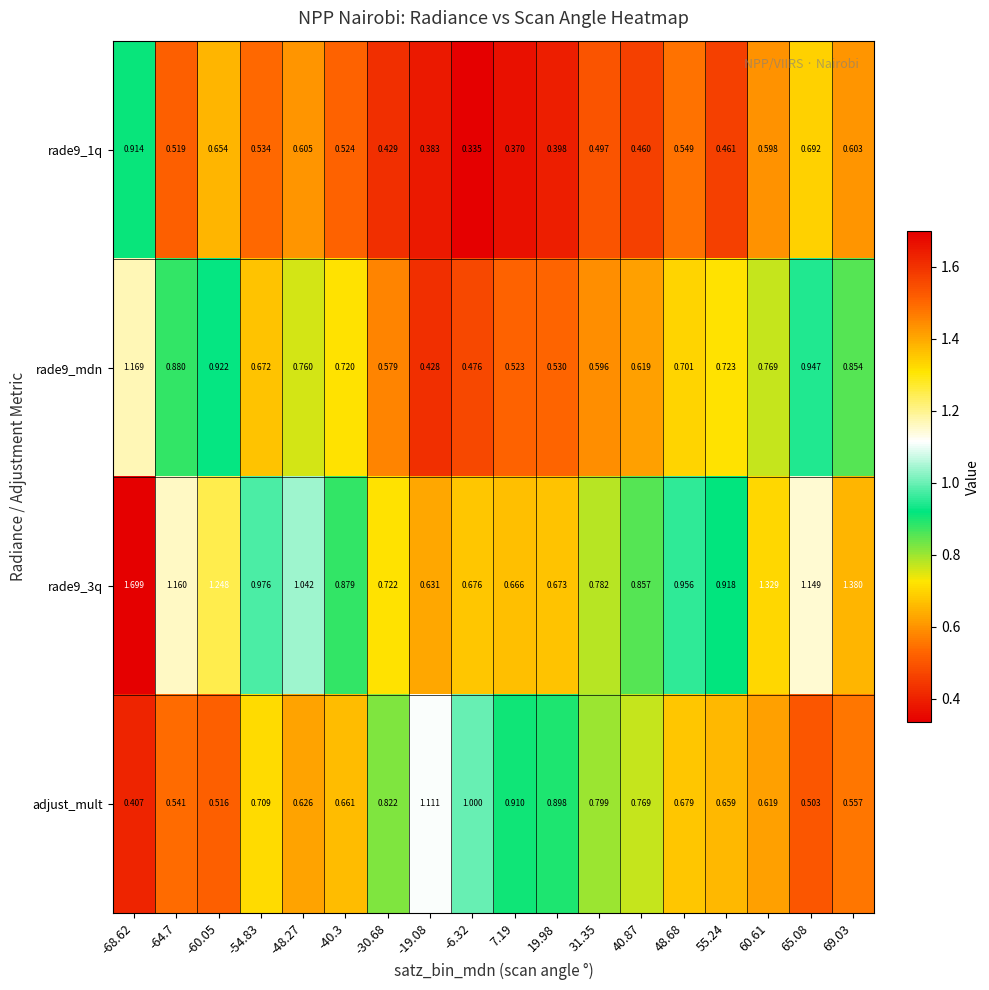

Is the value of adjust_mult at 19.98 greater than the value of rade9_1q at -48.27?

Yes